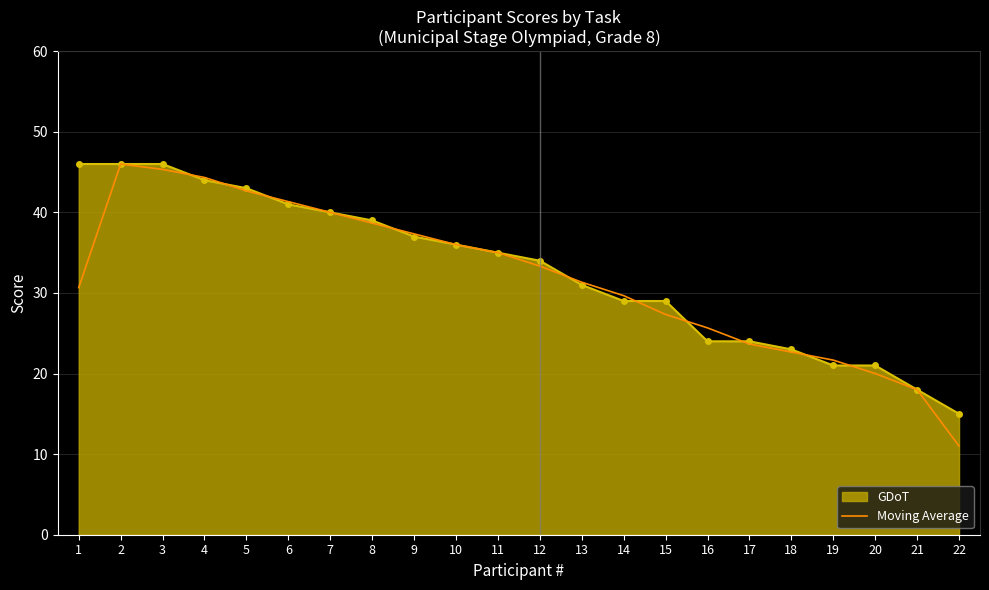

What is the highest value of the GDoT series?

46.0